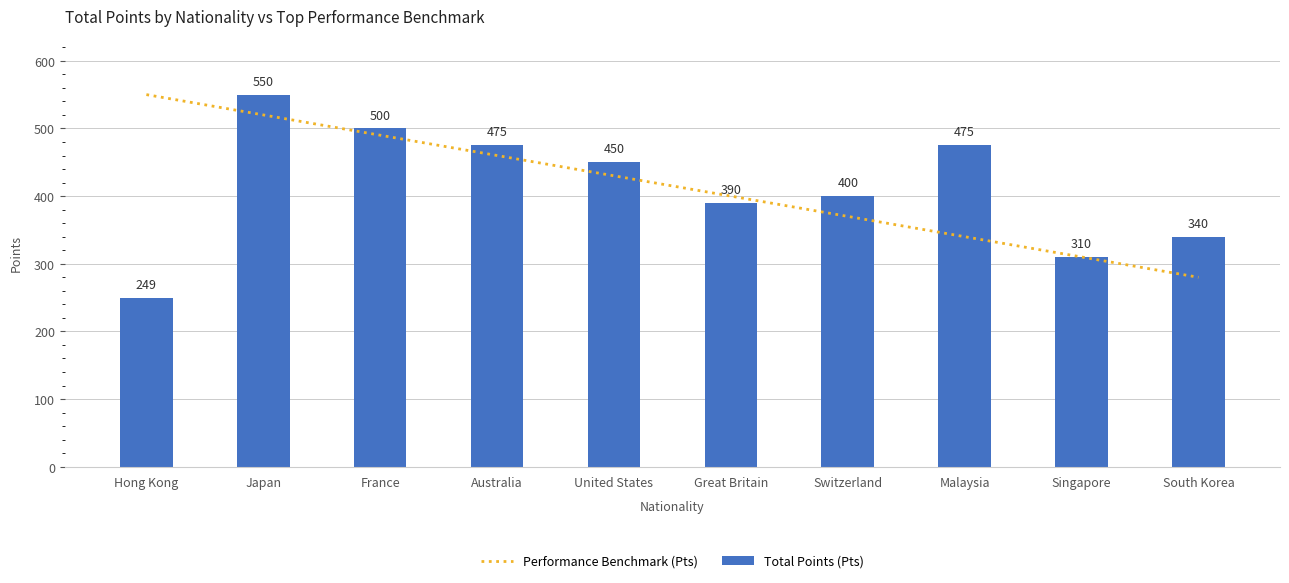

What is the maximum value shown in the chart?

550